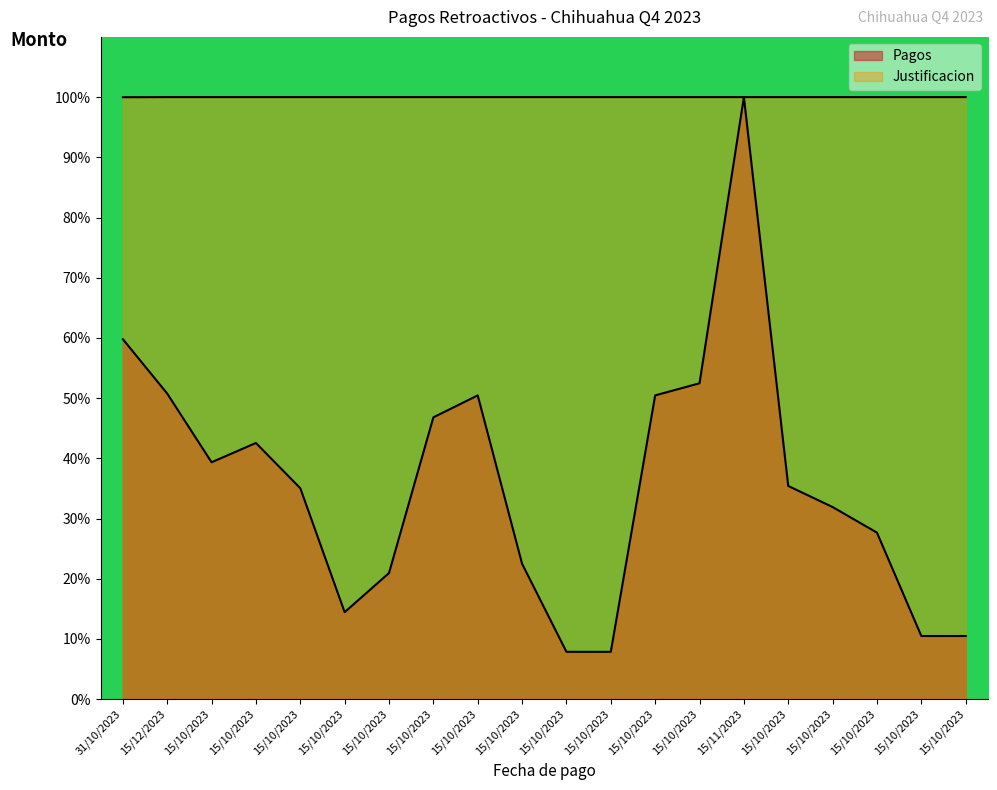

True or false: Justificacion has a value of 100.0 at 15/10/2023.

True